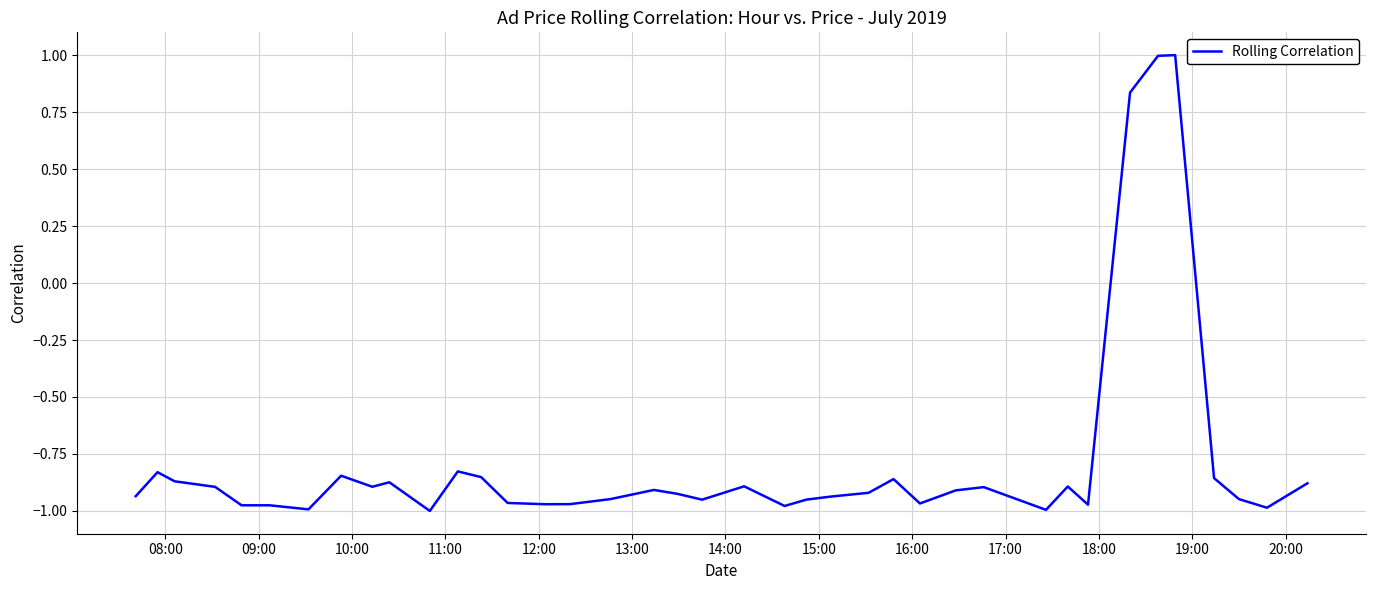

What is the maximum value shown in the chart?

1.0